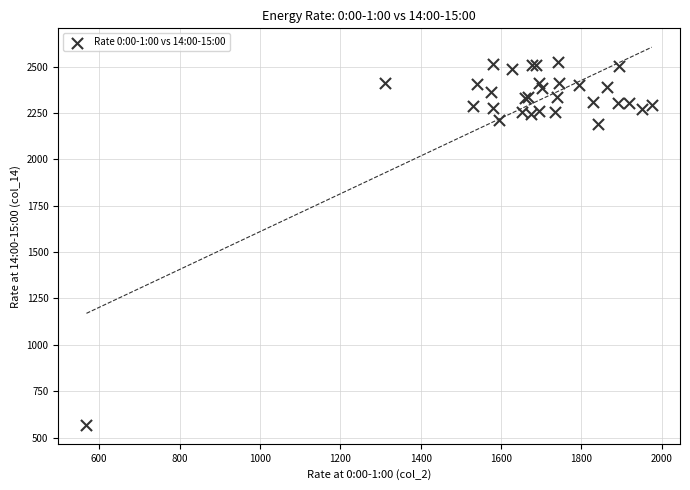

What Y value in the scatter plot is closest to 1545?

2188.1